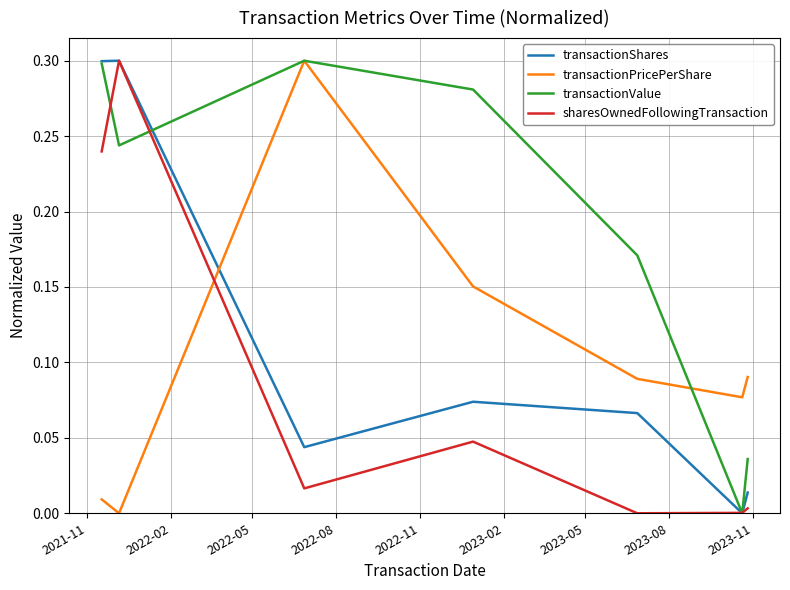

What is the sum of all sharesOwnedFollowingTransaction values?

0.6